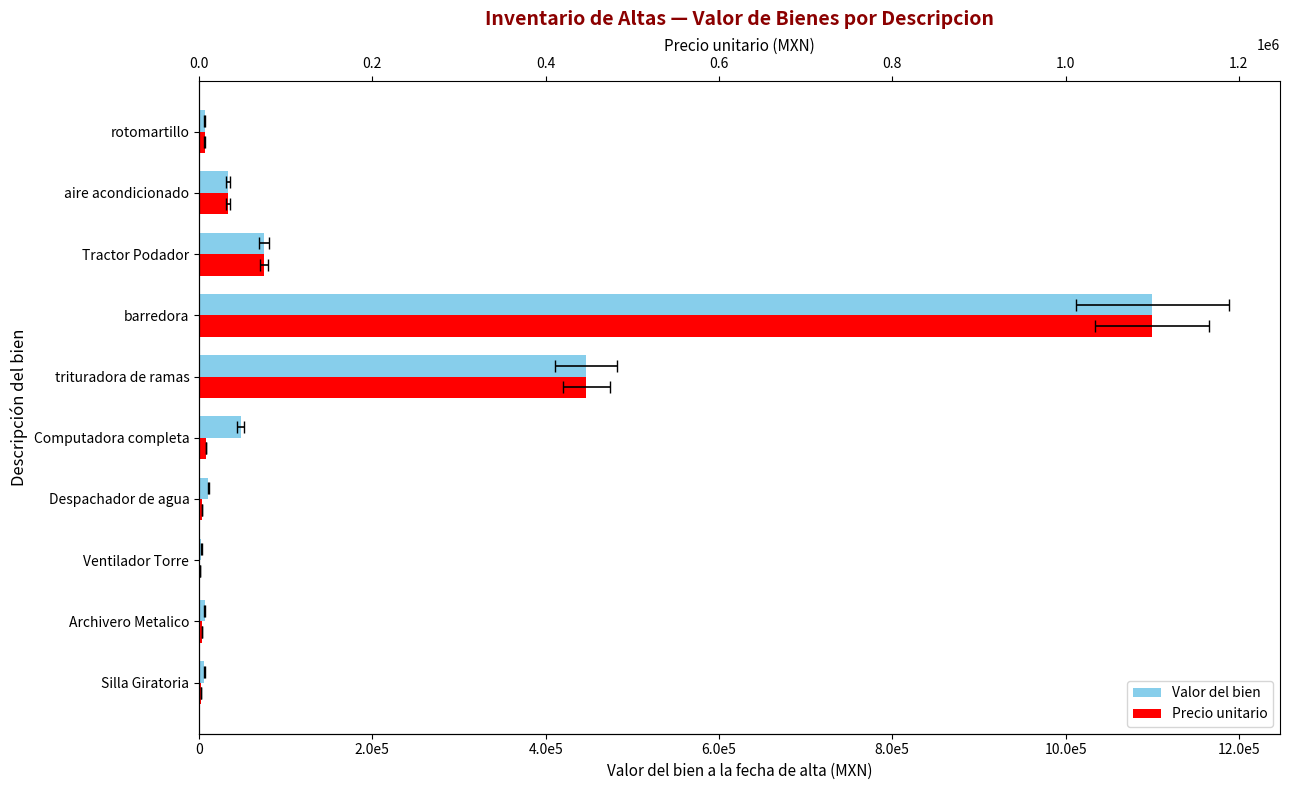

Is it true that Valor del bien equals 10145.6 at Silla Giratoria?

False